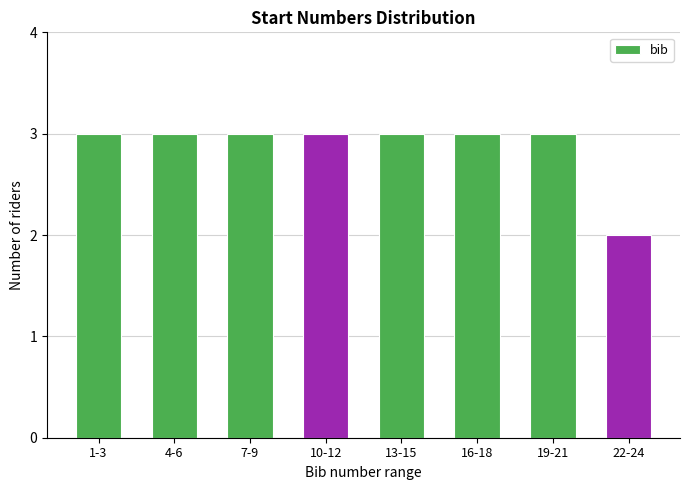

Reading left to right, transcribe all the data shown in this chart.

3	3	3	3	3	3	3	2